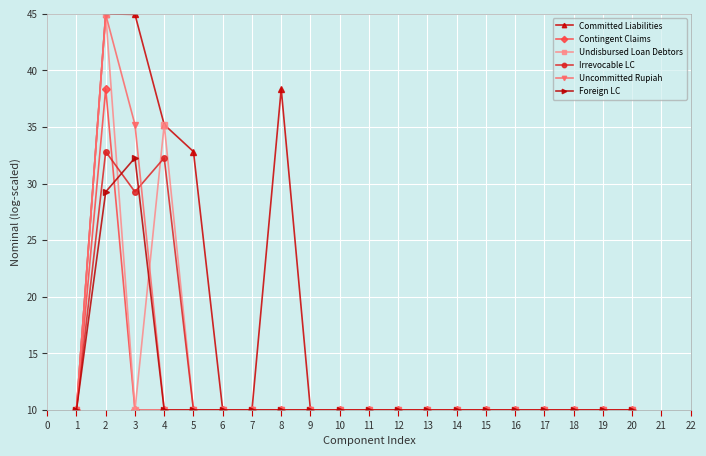

At which label is Undisbursed Loan Debtors closest to 27?

4